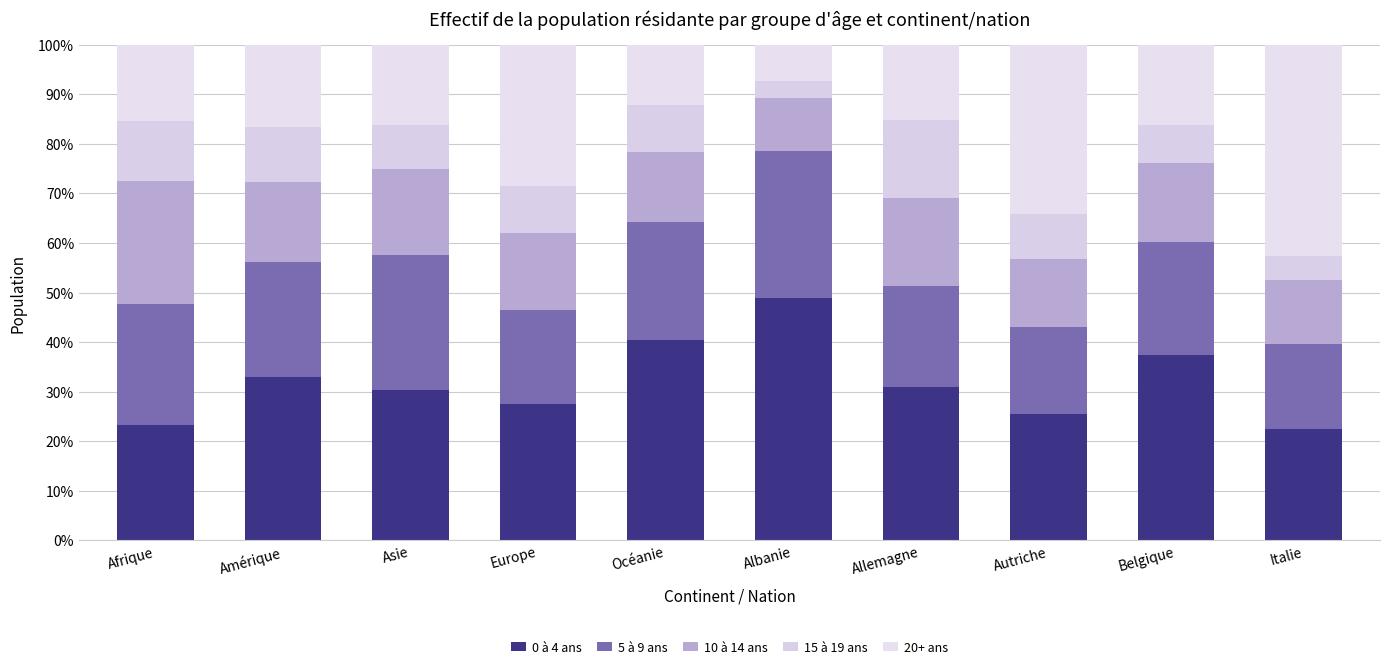

What is the label of the 5th bar from the right?

Albanie